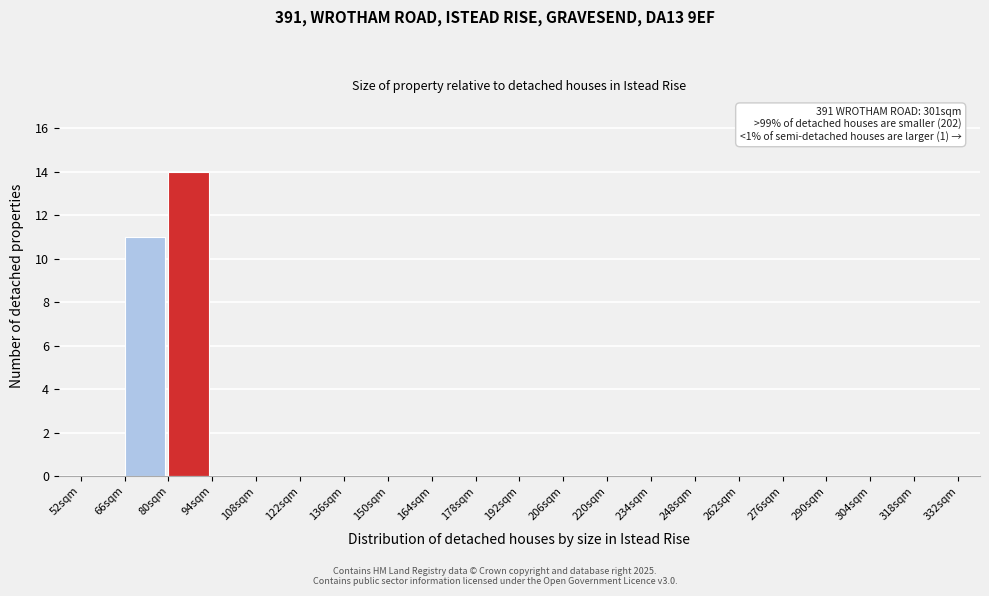

Which range on the x-axis has the tallest bar?

80 to 94